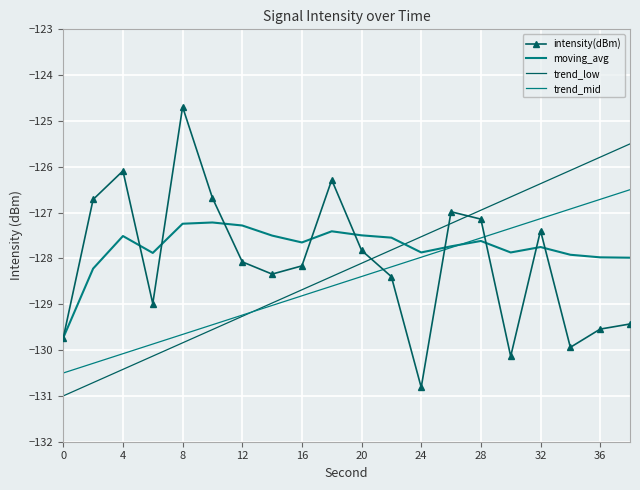

What is the sum of all moving_avg values?

-2555.4